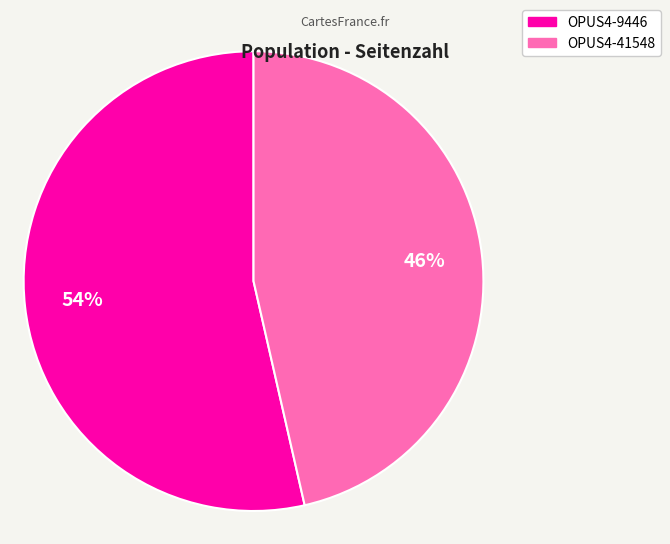

Between OPUS4-9446 and OPUS4-41548, which is larger?

OPUS4-9446